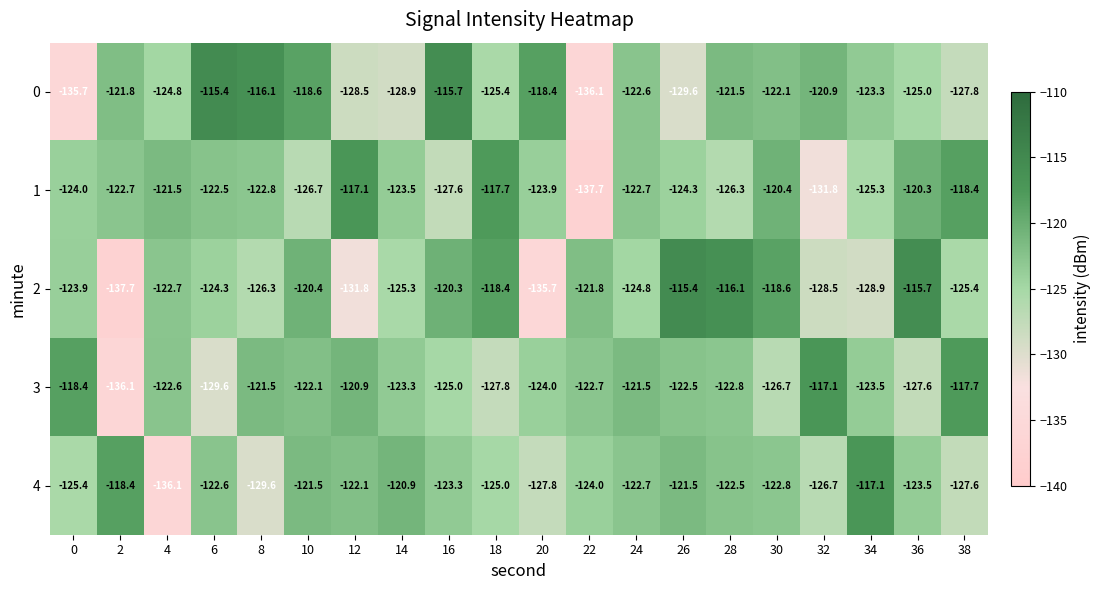

What is the greatest value displayed?

-115.4